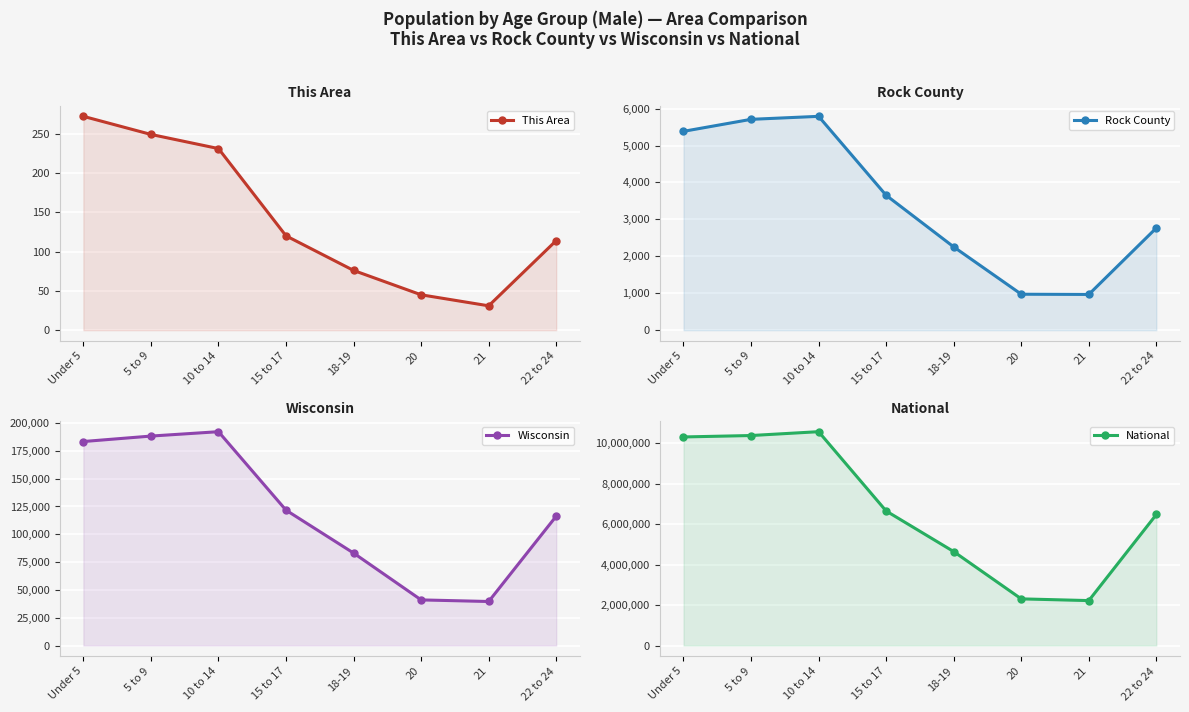

Where is Wisconsin nearest to the value 115905?

22 to 24